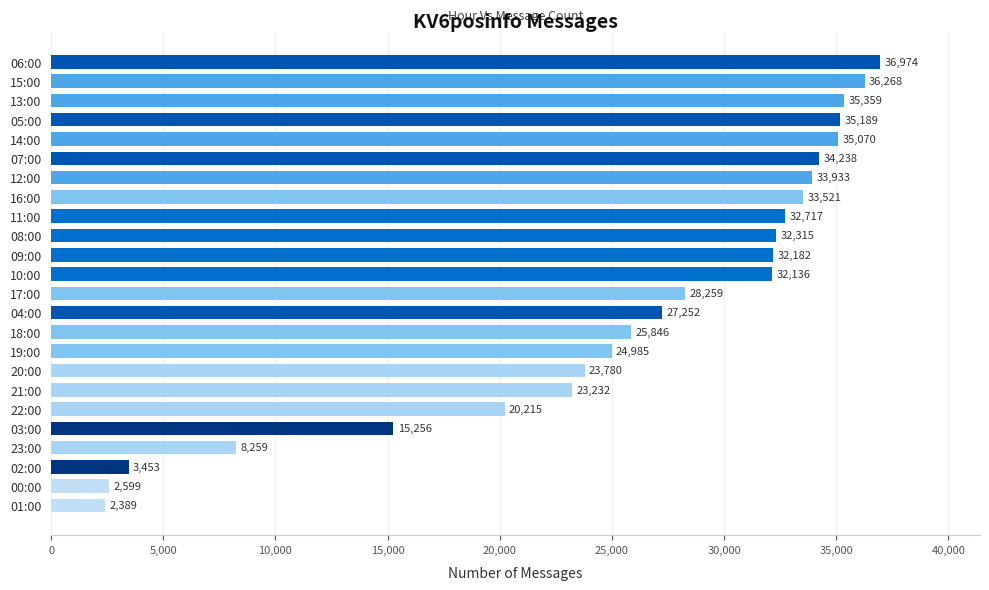

What is the value of the 13th bar from the top?

28259